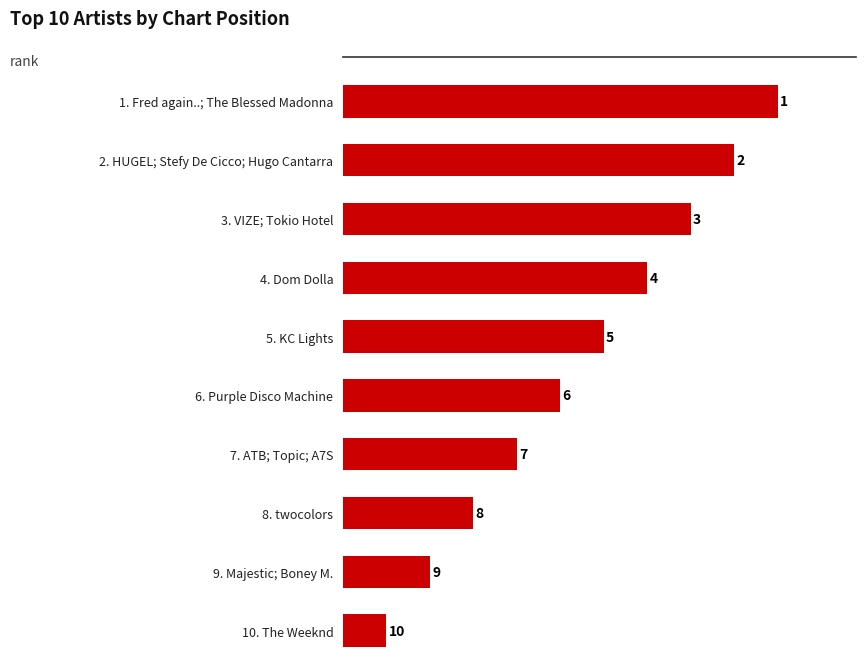

What is the change in value from 9. Majestic; Boney M. to 1. Fred again..; The Blessed Madonna?

+8